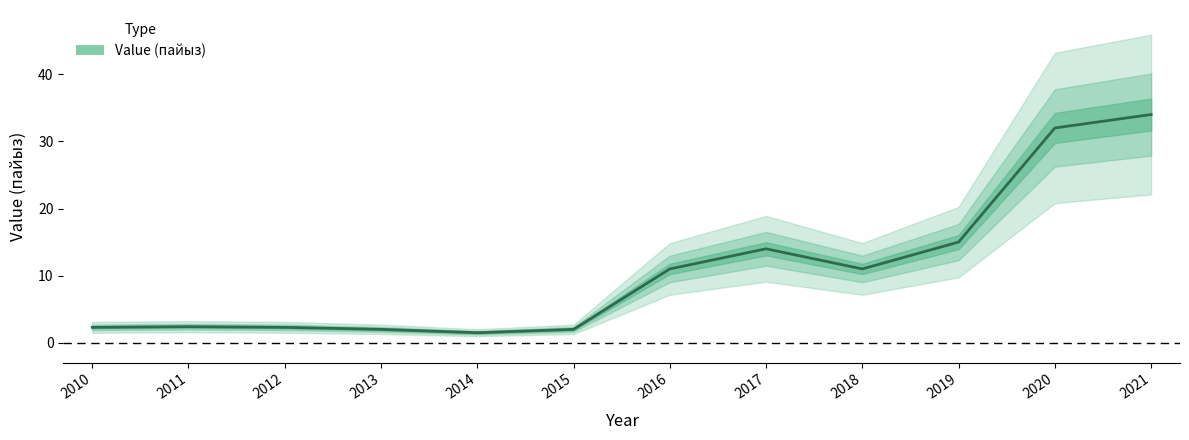

The chart shows a value of 2.0 at 2013. True or false?

True